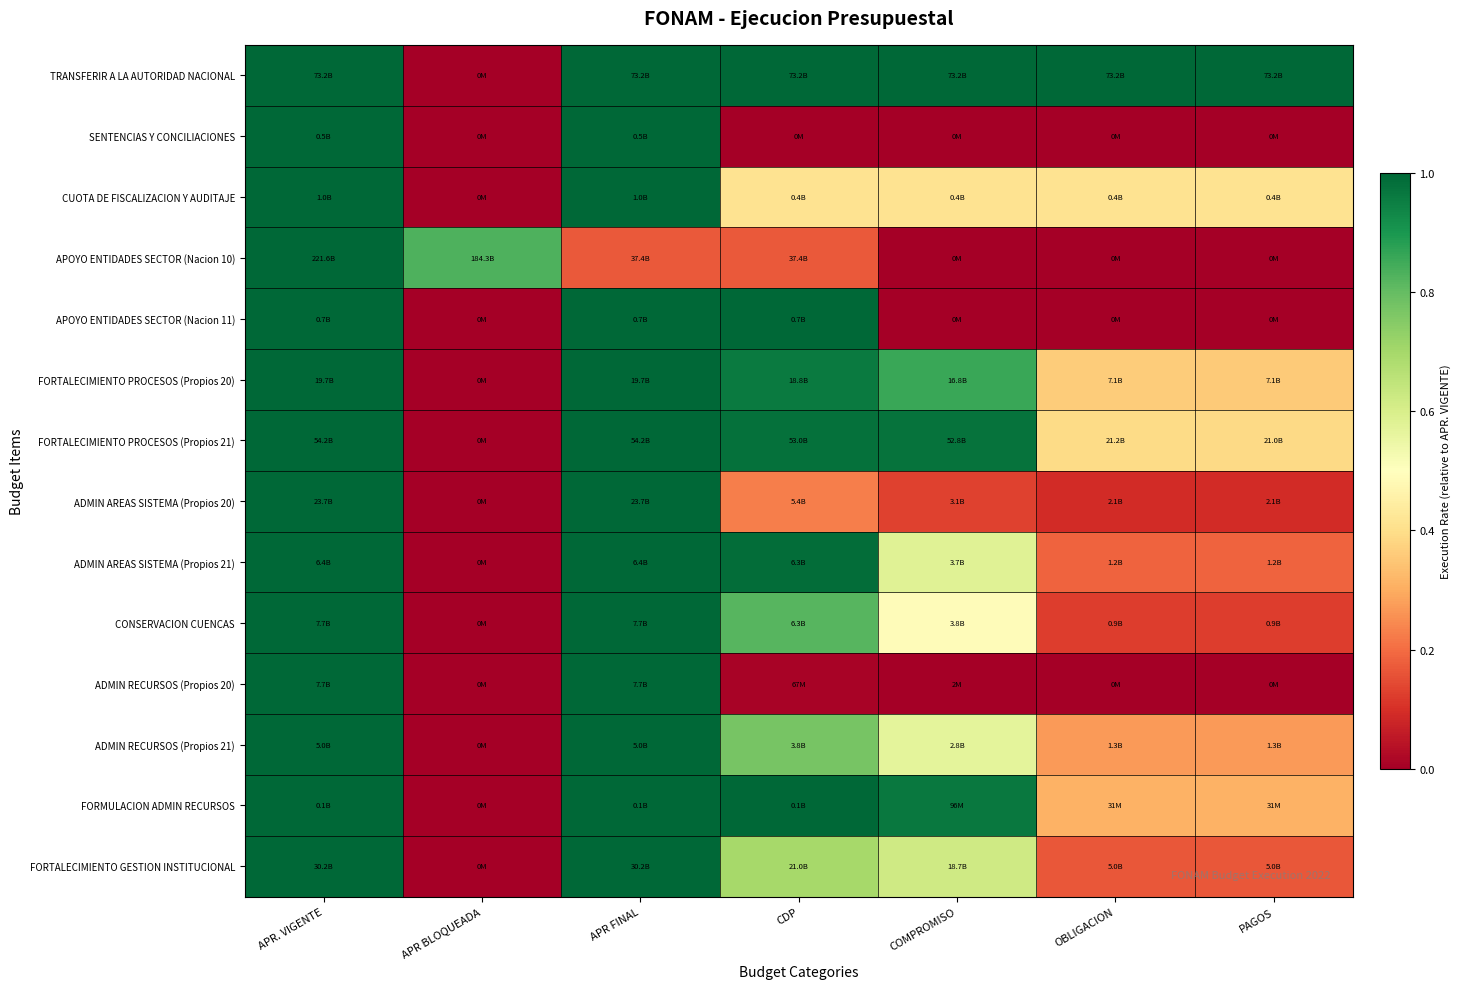

Reading left to right, transcribe all the data shown in this chart.

TRANSFERIR A LA AUTORIDAD NACIONAL: APR. VIGENTE=1.0	APR BLOQUEADA=0.0	APR FINAL=1.0	CDP=1.0	COMPROMISO=1.0	OBLIGACION=1.0	PAGOS=1.0
SENTENCIAS Y CONCILIACIONES: APR. VIGENTE=1.0	APR BLOQUEADA=0.0	APR FINAL=1.0	CDP=0.0	COMPROMISO=0.0	OBLIGACION=0.0	PAGOS=0.0
CUOTA DE FISCALIZACION Y AUDITAJE: APR. VIGENTE=1.0	APR BLOQUEADA=0.0	APR FINAL=1.0	CDP=0.4	COMPROMISO=0.4	OBLIGACION=0.4	PAGOS=0.4
APOYO ENTIDADES SECTOR (Nacion 10): APR. VIGENTE=1.0	APR BLOQUEADA=0.8	APR FINAL=0.2	CDP=0.2	COMPROMISO=0.0	OBLIGACION=0.0	PAGOS=0.0
APOYO ENTIDADES SECTOR (Nacion 11): APR. VIGENTE=1.0	APR BLOQUEADA=0.0	APR FINAL=1.0	CDP=1.0	COMPROMISO=0.0	OBLIGACION=0.0	PAGOS=0.0
FORTALECIMIENTO PROCESOS (Propios 20): APR. VIGENTE=1.0	APR BLOQUEADA=0.0	APR FINAL=1.0	CDP=1.0	COMPROMISO=0.9	OBLIGACION=0.4	PAGOS=0.4
FORTALECIMIENTO PROCESOS (Propios 21): APR. VIGENTE=1.0	APR BLOQUEADA=0.0	APR FINAL=1.0	CDP=1.0	COMPROMISO=1.0	OBLIGACION=0.4	PAGOS=0.4
ADMIN AREAS SISTEMA (Propios 20): APR. VIGENTE=1.0	APR BLOQUEADA=0.0	APR FINAL=1.0	CDP=0.2	COMPROMISO=0.1	OBLIGACION=0.1	PAGOS=0.1
ADMIN AREAS SISTEMA (Propios 21): APR. VIGENTE=1.0	APR BLOQUEADA=0.0	APR FINAL=1.0	CDP=1.0	COMPROMISO=0.6	OBLIGACION=0.2	PAGOS=0.2
CONSERVACION CUENCAS: APR. VIGENTE=1.0	APR BLOQUEADA=0.0	APR FINAL=1.0	CDP=0.8	COMPROMISO=0.5	OBLIGACION=0.1	PAGOS=0.1
ADMIN RECURSOS (Propios 20): APR. VIGENTE=1.0	APR BLOQUEADA=0.0	APR FINAL=1.0	CDP=0.0	COMPROMISO=0.0	OBLIGACION=0.0	PAGOS=0.0
ADMIN RECURSOS (Propios 21): APR. VIGENTE=1.0	APR BLOQUEADA=0.0	APR FINAL=1.0	CDP=0.8	COMPROMISO=0.6	OBLIGACION=0.3	PAGOS=0.3
FORMULACION ADMIN RECURSOS: APR. VIGENTE=1.0	APR BLOQUEADA=0.0	APR FINAL=1.0	CDP=1.0	COMPROMISO=1.0	OBLIGACION=0.3	PAGOS=0.3
FORTALECIMIENTO GESTION INSTITUCIONAL: APR. VIGENTE=1.0	APR BLOQUEADA=0.0	APR FINAL=1.0	CDP=0.7	COMPROMISO=0.6	OBLIGACION=0.2	PAGOS=0.2